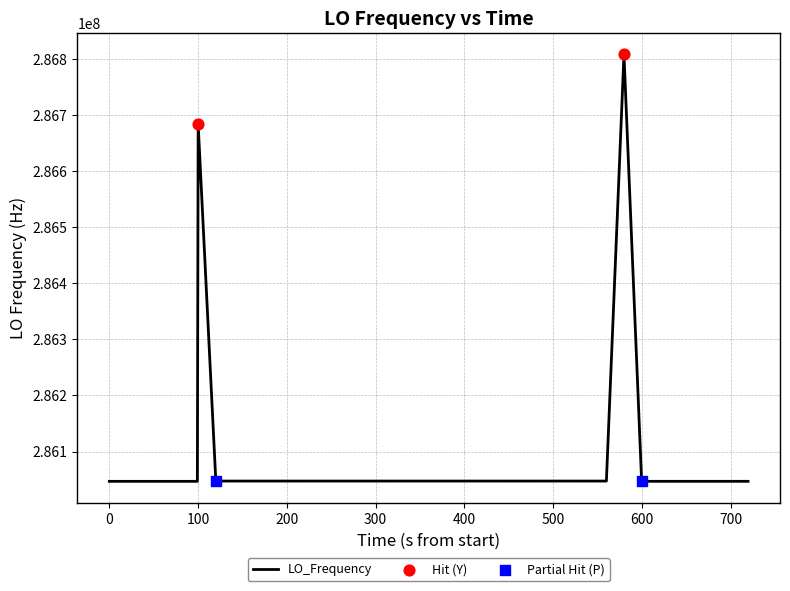

What is the smallest value displayed?

286046995.8